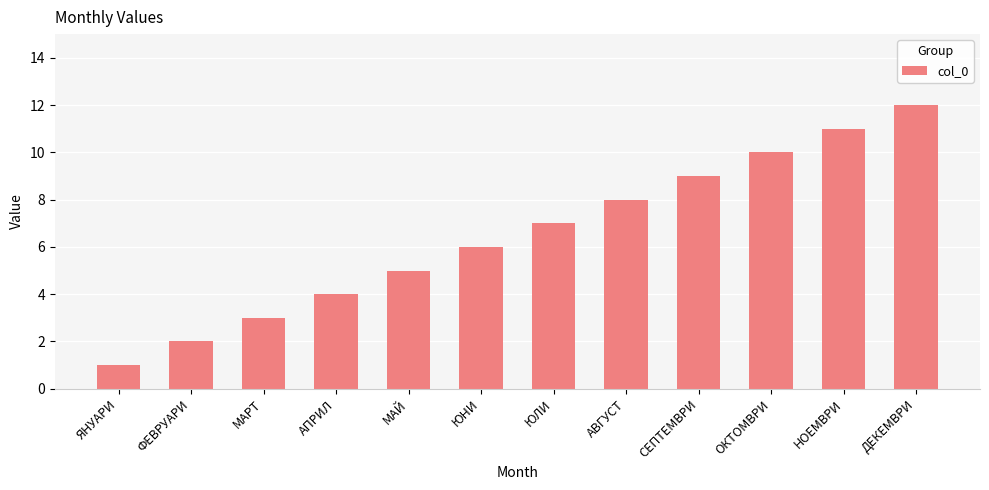

List the labels in order of value, smallest first.

ЯНУАРИ, ФЕВРУАРИ, МАРТ, АПРИЛ, МАЙ, ЮНИ, ЮЛИ, АВГУСТ, СЕПТЕМВРИ, ОКТОМВРИ, НОЕМВРИ, ДЕКЕМВРИ